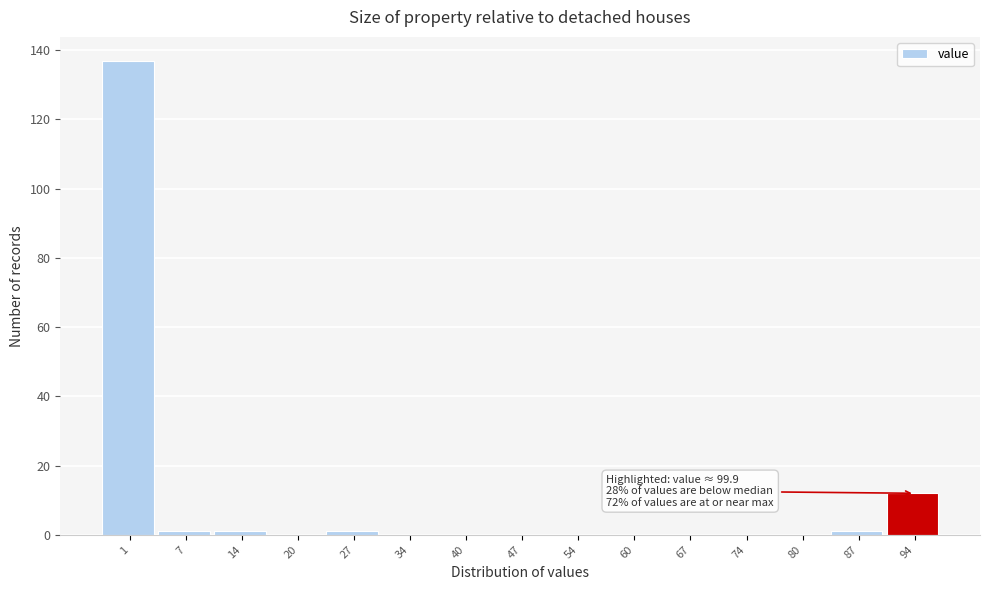

Reading left to right, extract all data points from this chart.

1=137	7=1	14=1	20=0	27=1	34=0	40=0	47=0	54=0	60=0	67=0	74=0	80=0	87=1	94=12